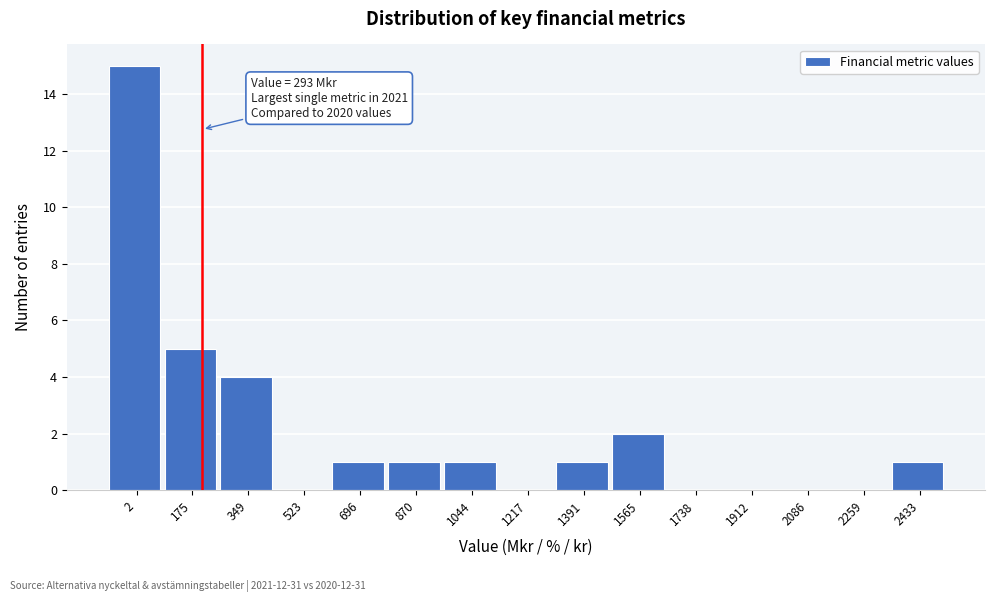

Reading left to right, extract all data points from this chart.

2=15	175=5	349=4	523=0	696=1	870=1	1044=1	1217=0	1391=1	1565=2	1738=0	1912=0	2086=0	2259=0	2433=1